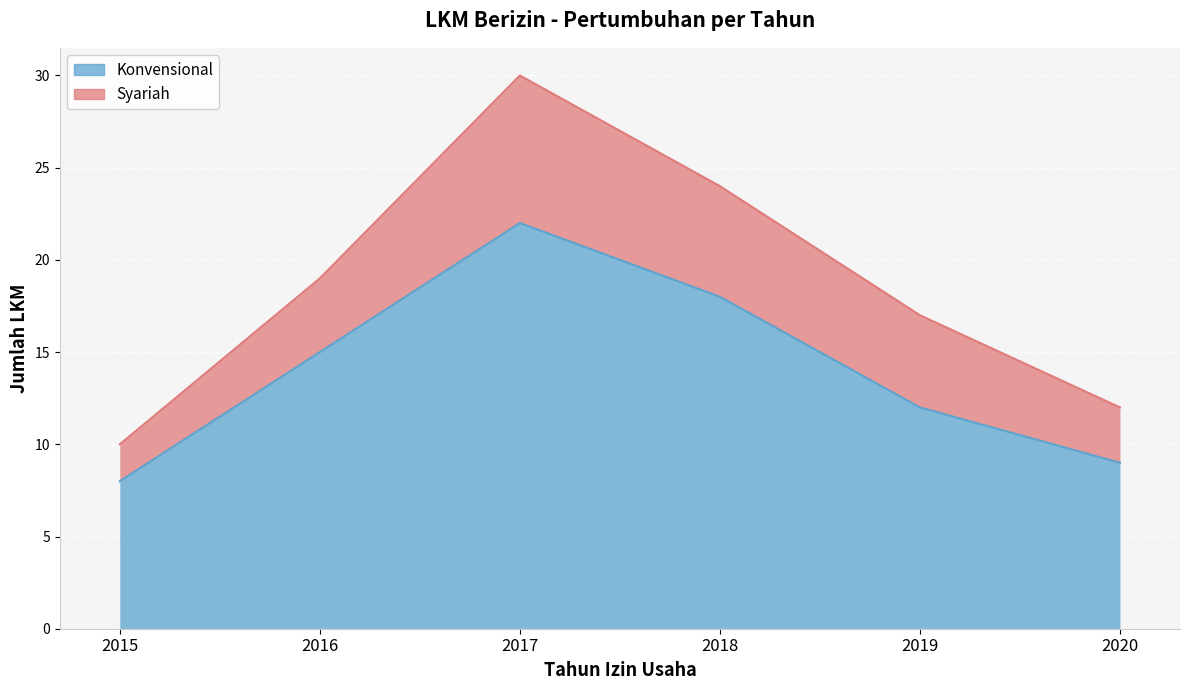

What is the change in value from 2019 to 2020?

-3